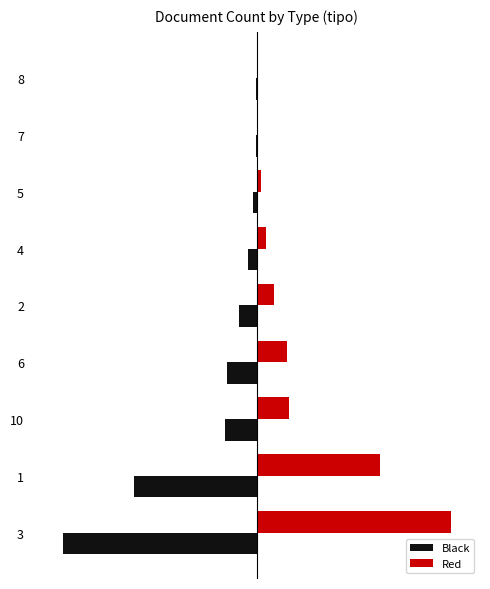

What are all the series names shown in the legend?

Black, Red